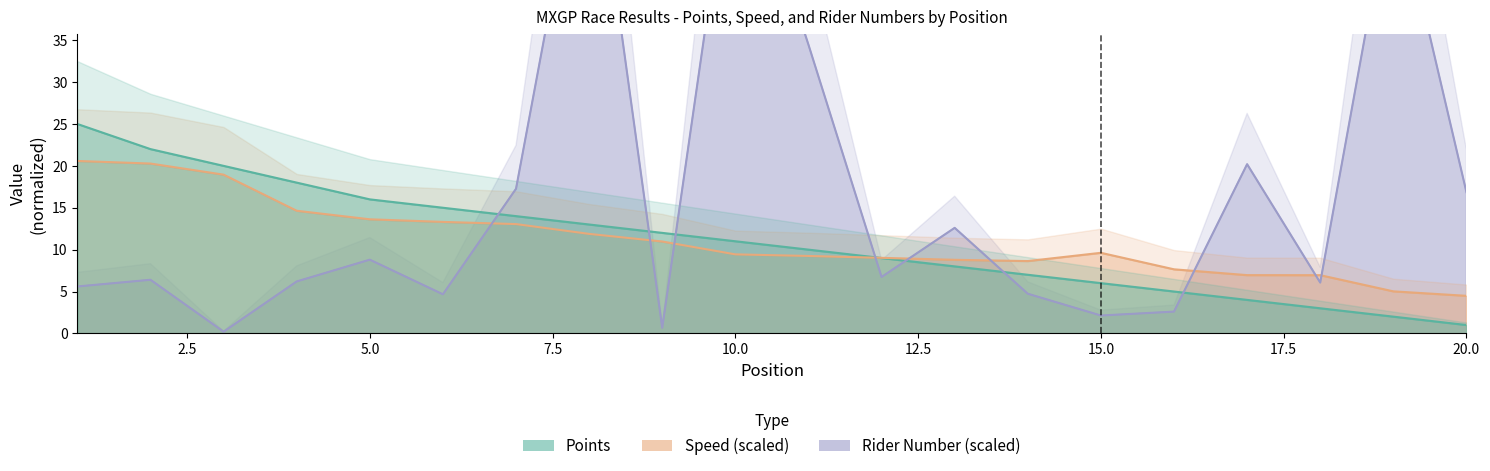

What is the difference between the highest and lowest values at 3?

19.8